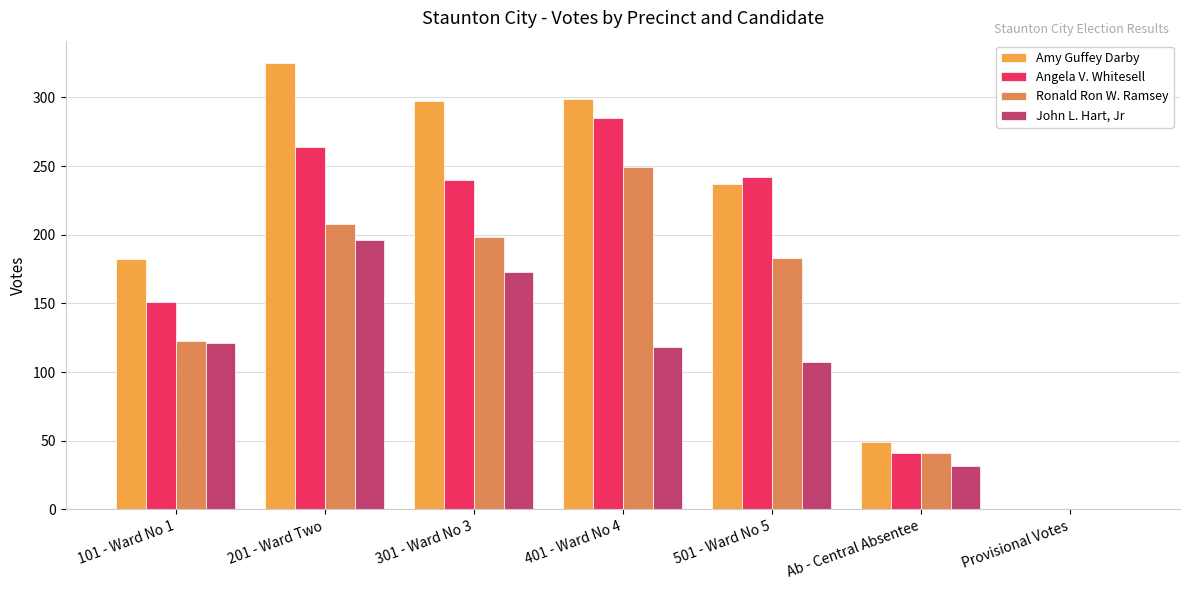

What is the difference between the second highest and minimum values in the Angela V. Whitesell series?

264